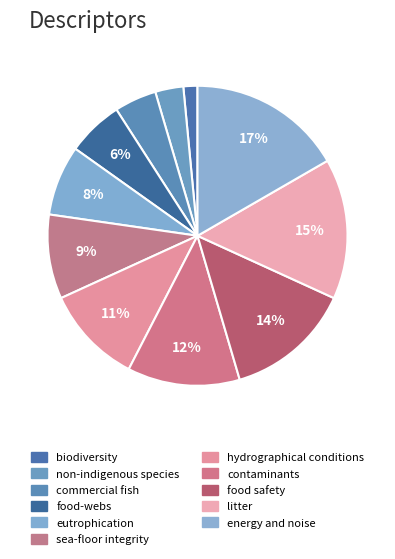

Is there any slice that represents more than half of the pie?

No